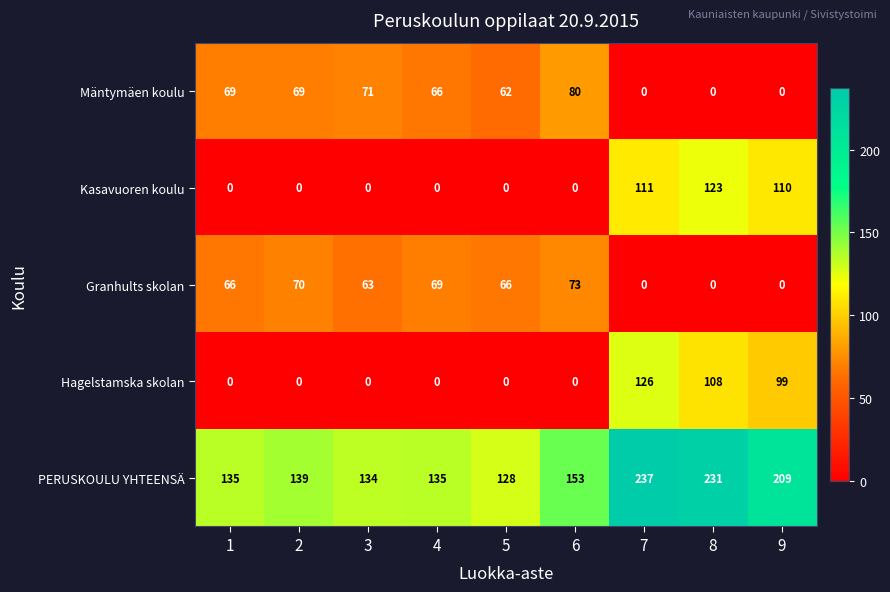

What is the difference between the highest and lowest values at 5?

128